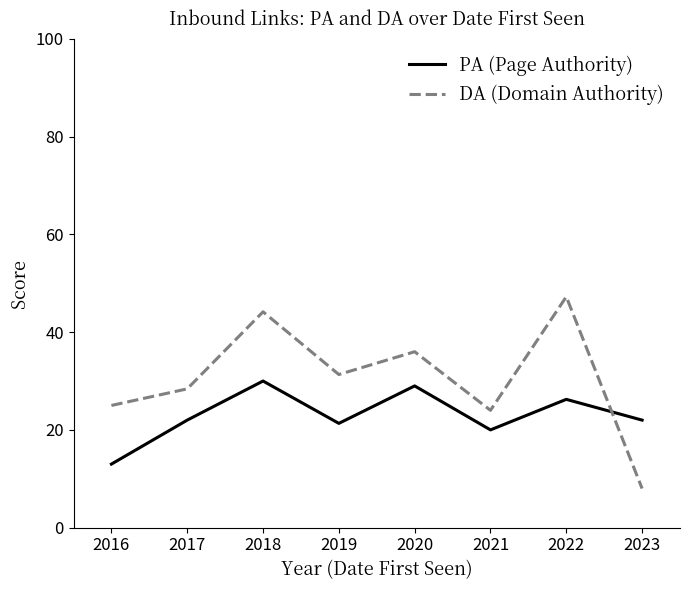

The DA (Domain Authority) series shows 9.8 at 2020. True or false?

False